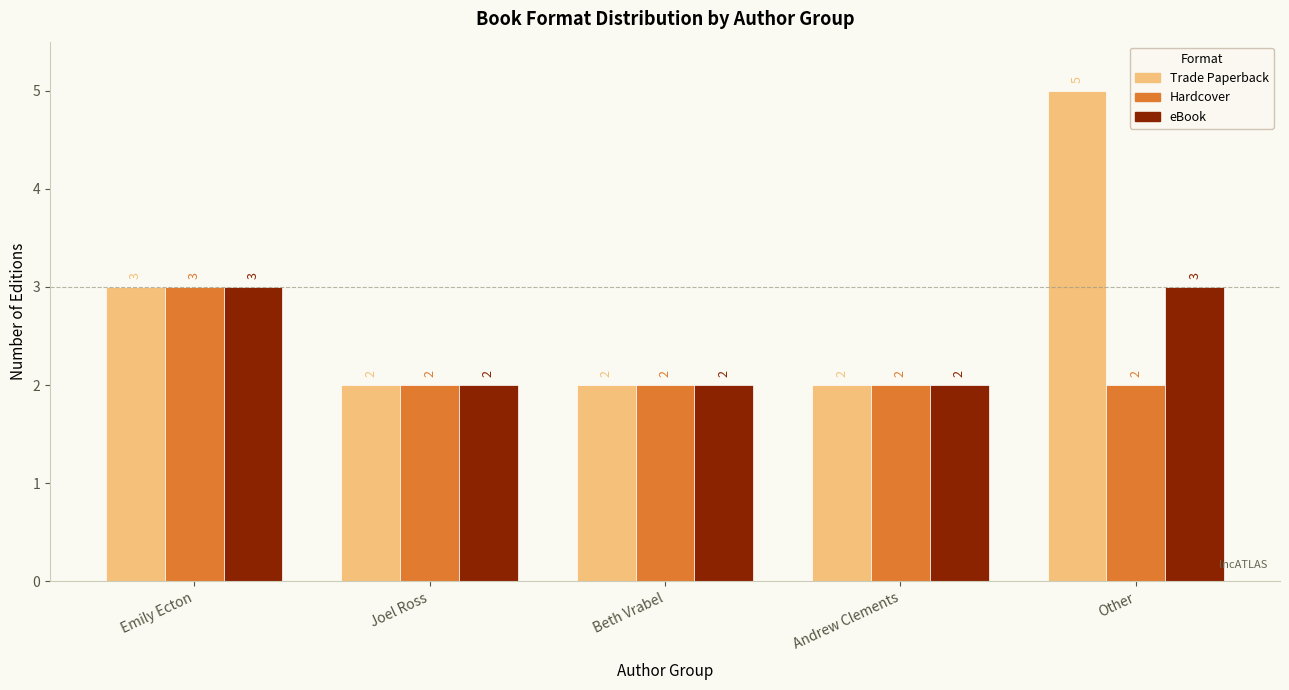

What is the label of the 5th bar from the right?

Emily Ecton